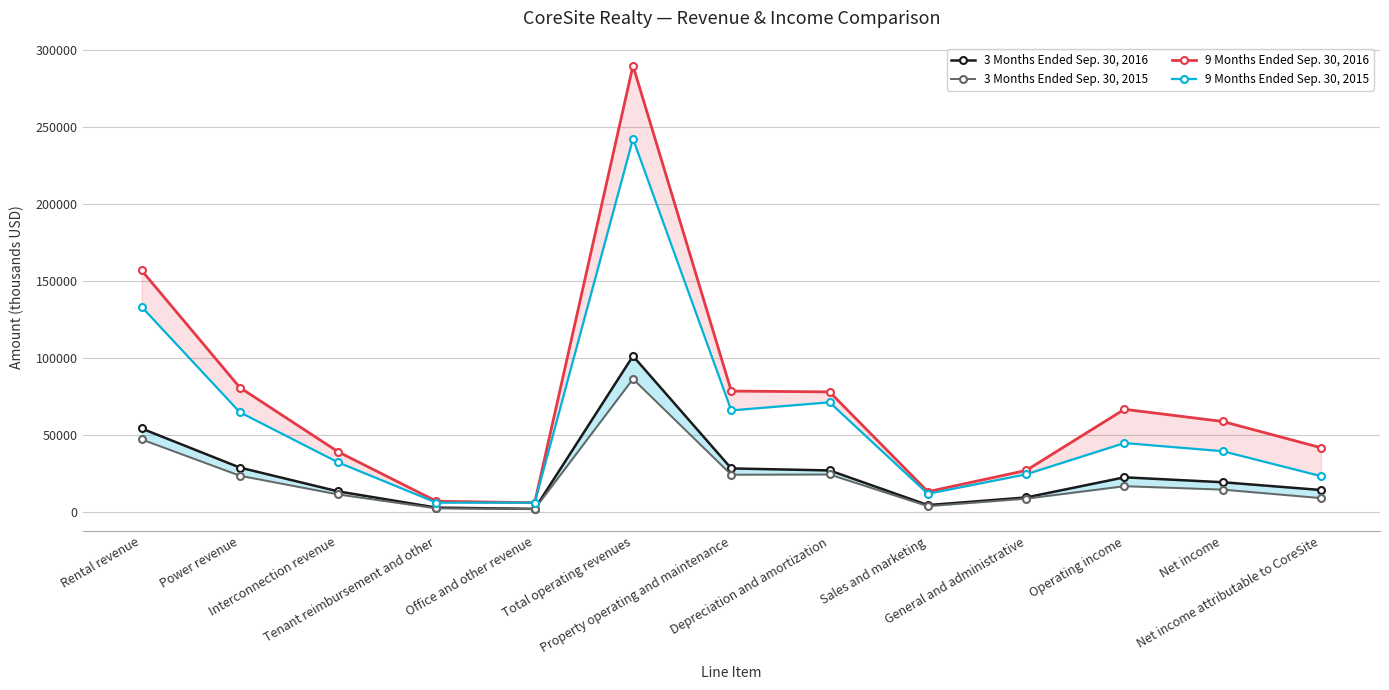

In 3 Months Ended Sep. 30, 2015, how many points are higher than both neighbors (excluding endpoints)?

3